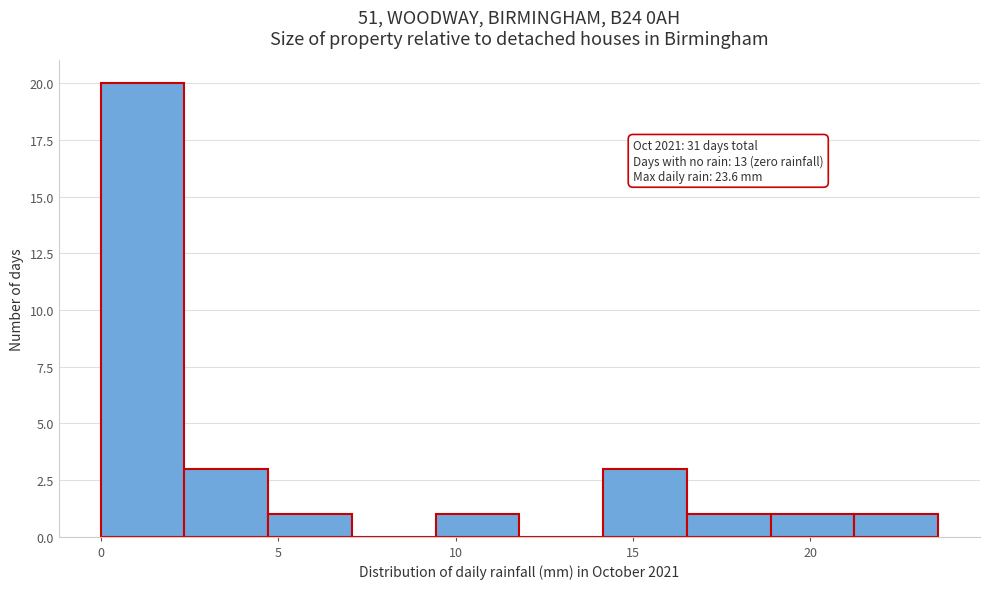

Over which range of the x-axis is the bar tallest?

0.0 to 2.5